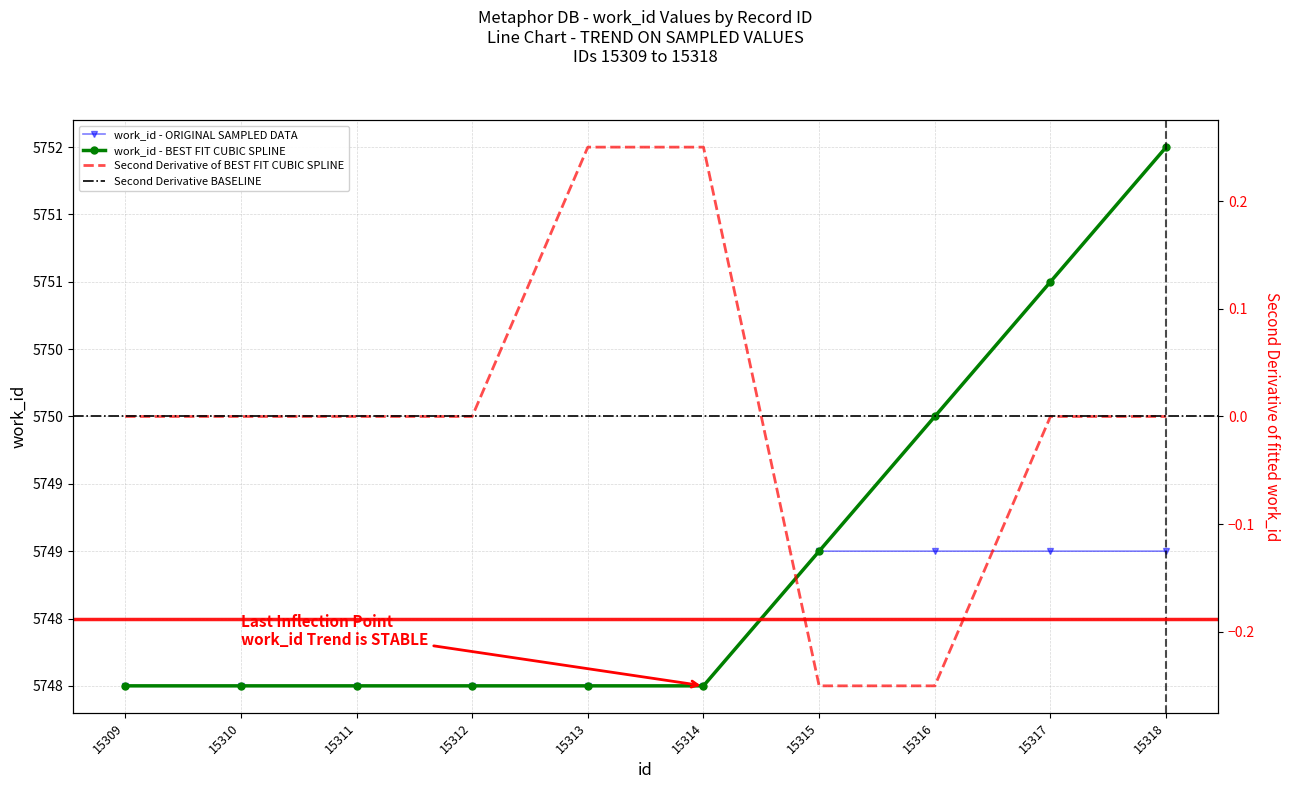

The chart shows a value of 5749 at 15318. True or false?

True